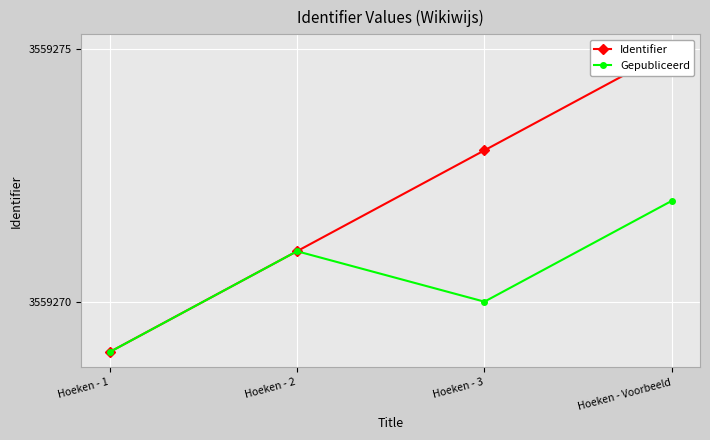

True or false: Gepubliceerd has a value of 2065705 at Hoeken - 2.

False